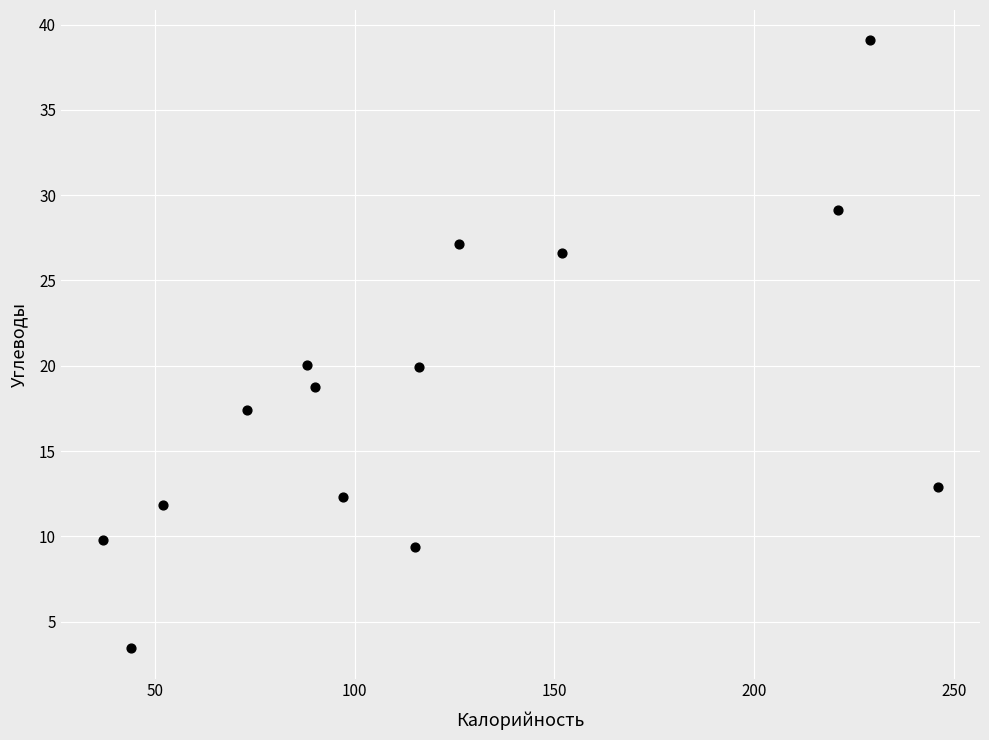

What is the range of X values (max minus min)?

209.0